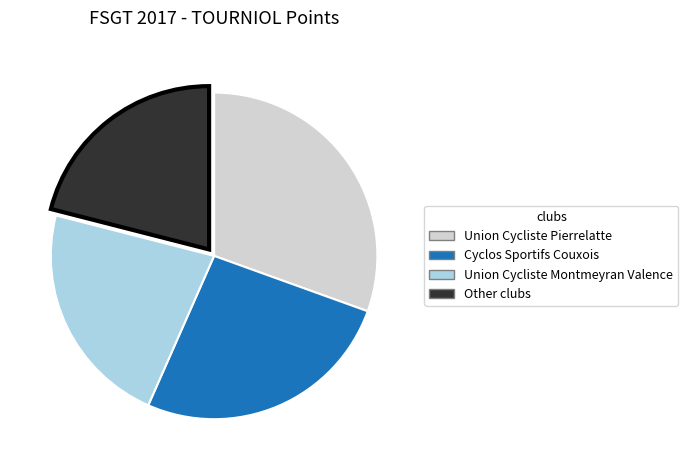

Is there any slice that represents more than half of the pie?

No